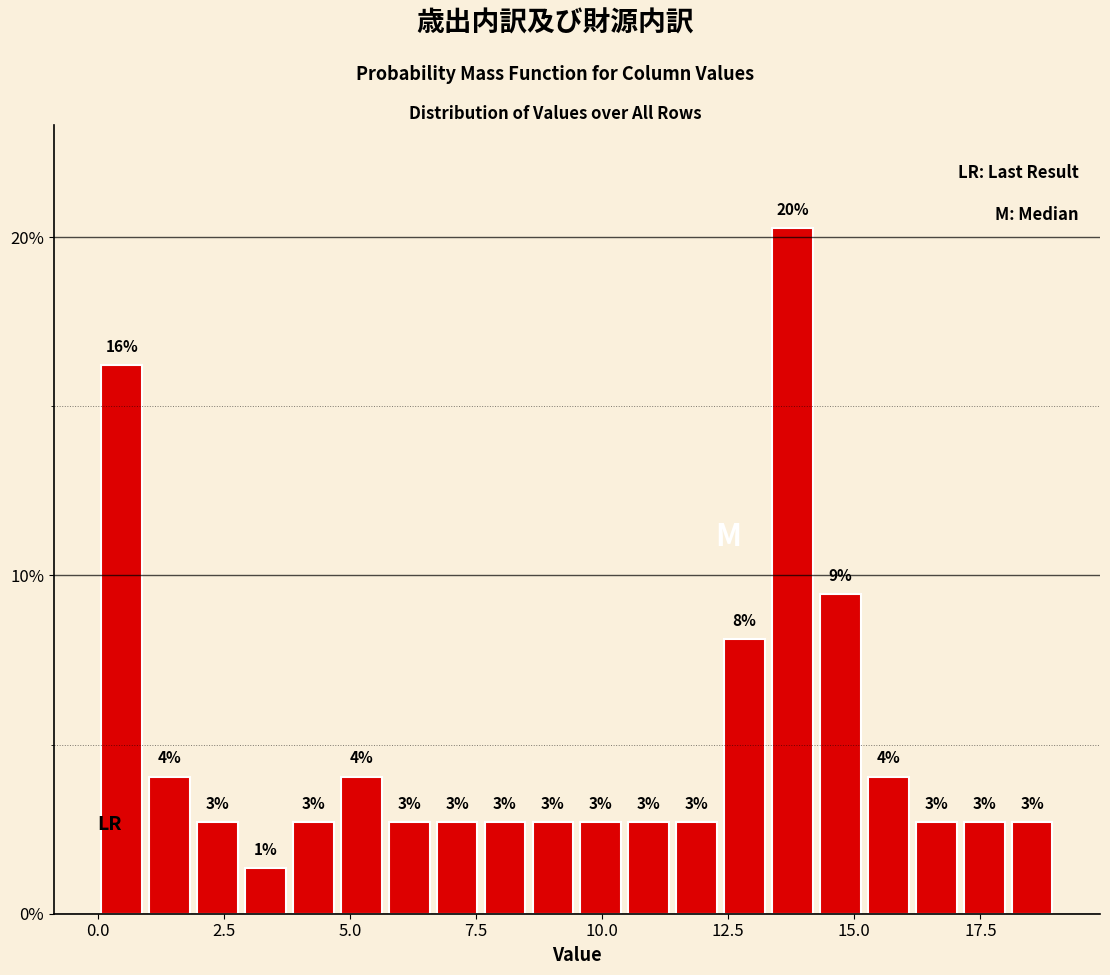

Around what value on the x-axis is the tallest bar? Give the approximate position of its centre, as read against the axis.

14.0